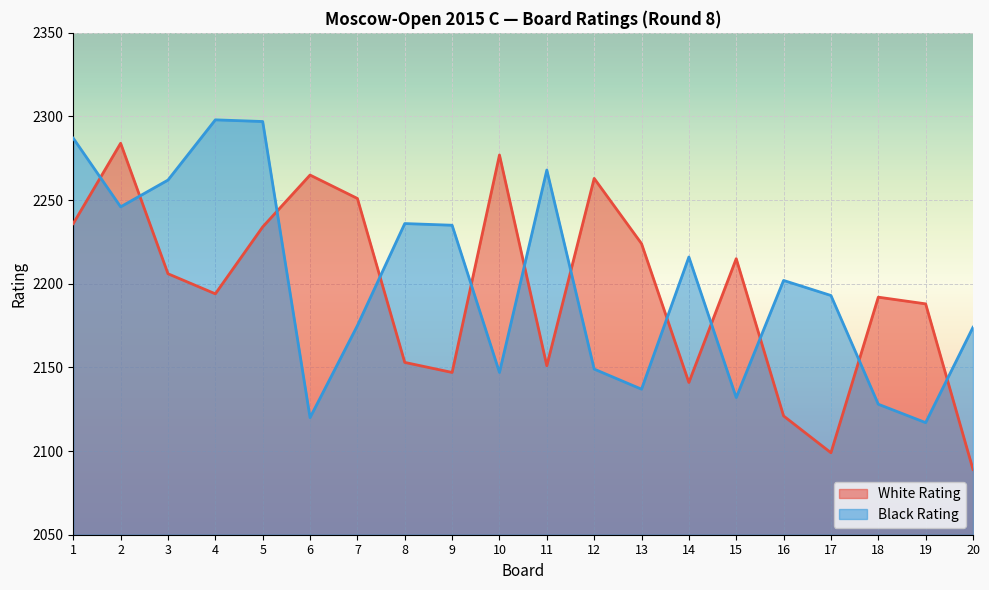

What are all the series names shown in the legend?

White Rating, Black Rating